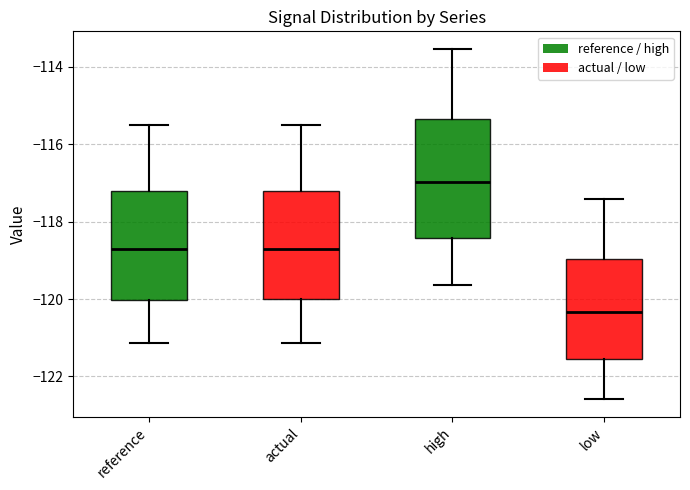

Reading left to right, read every box against the y-axis: the position of its median line, the range the box covers, and the ends of its whiskers. The values are not printed on the chart, so give them approximately, as read against the axis.

reference: median -118.8, box -120.0 to -117.2, whiskers -121.2 to -115.6
actual: median -118.8, box -120.0 to -117.2, whiskers -121.2 to -115.6
high: median -117.0, box -118.4 to -115.4, whiskers -119.6 to -113.6
low: median -120.4, box -121.6 to -119.0, whiskers -122.6 to -117.4